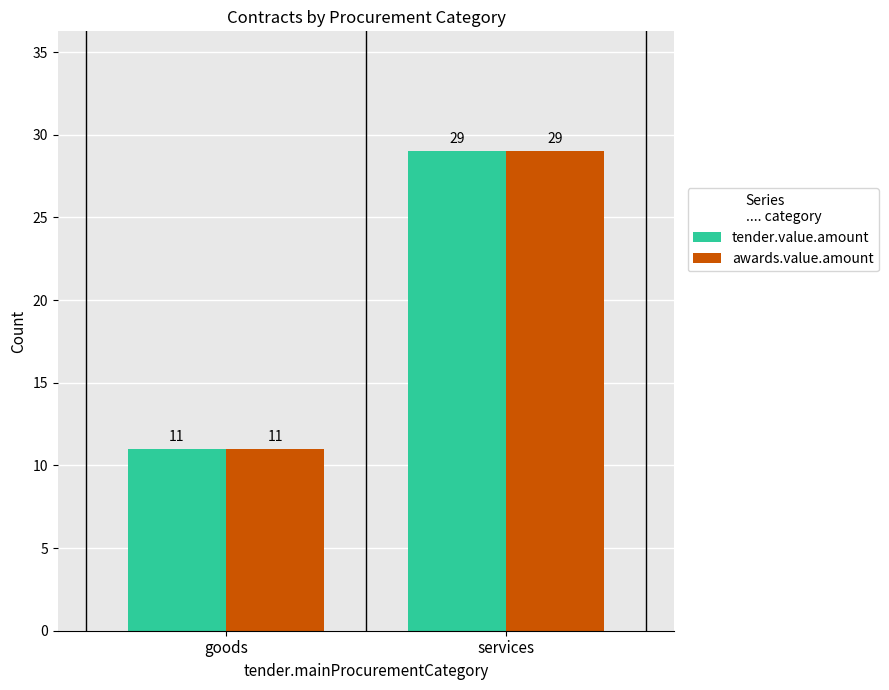

What is the value of the awards.value.amount bar at the 1st from the left?

11